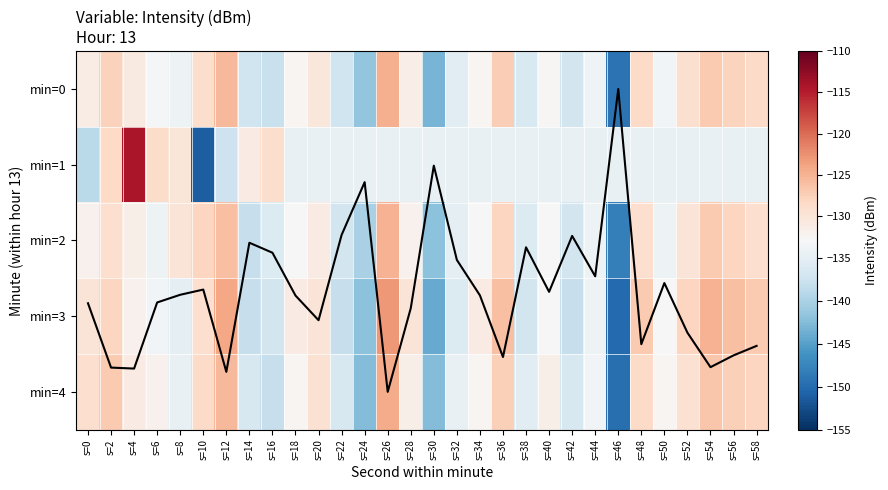

What is the average value of the min=0 series?

-132.9